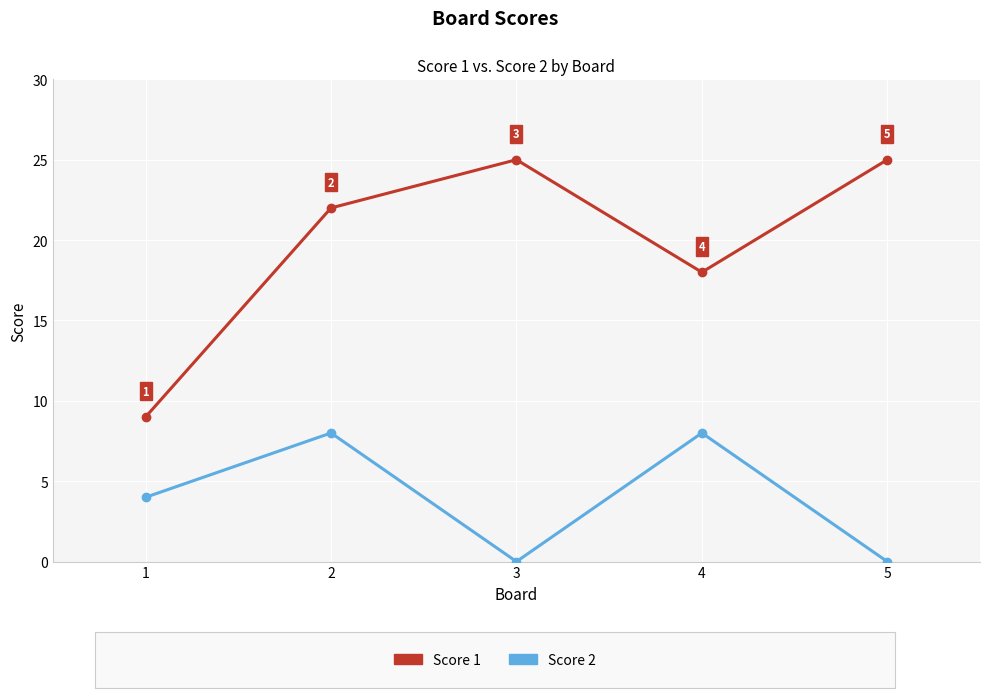

What is the difference between the highest and lowest values at 1?

5